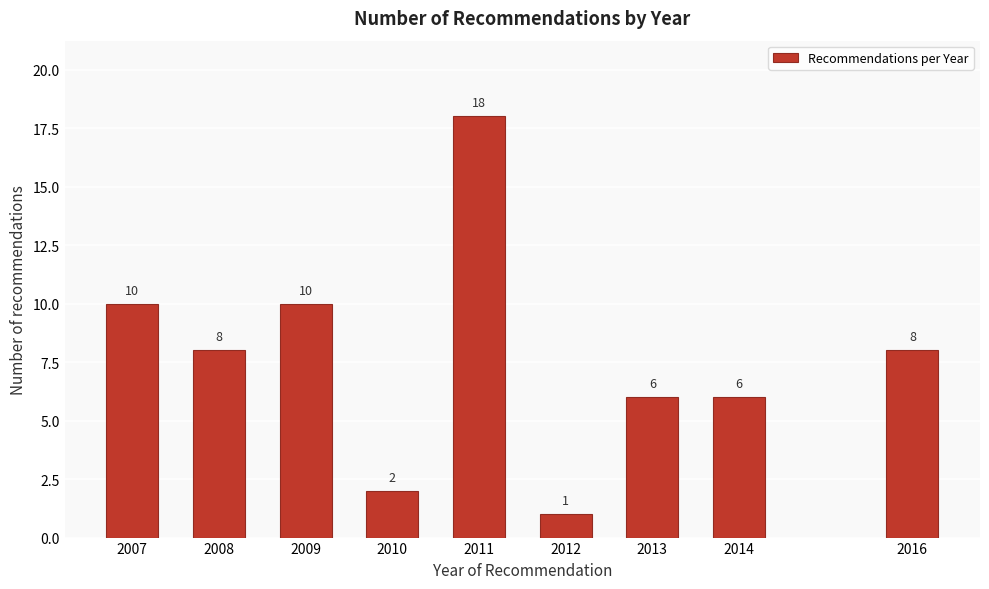

Reading left to right, transcribe all the data shown in this chart.

2007=10	2008=8	2009=10	2010=2	2011=18	2012=1	2013=6	2014=6	2016=8